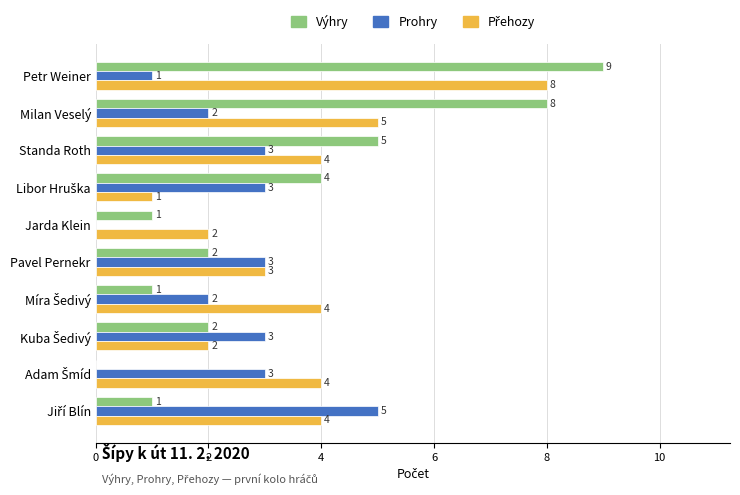

What is the total value across all series at Milan Veselý?

15